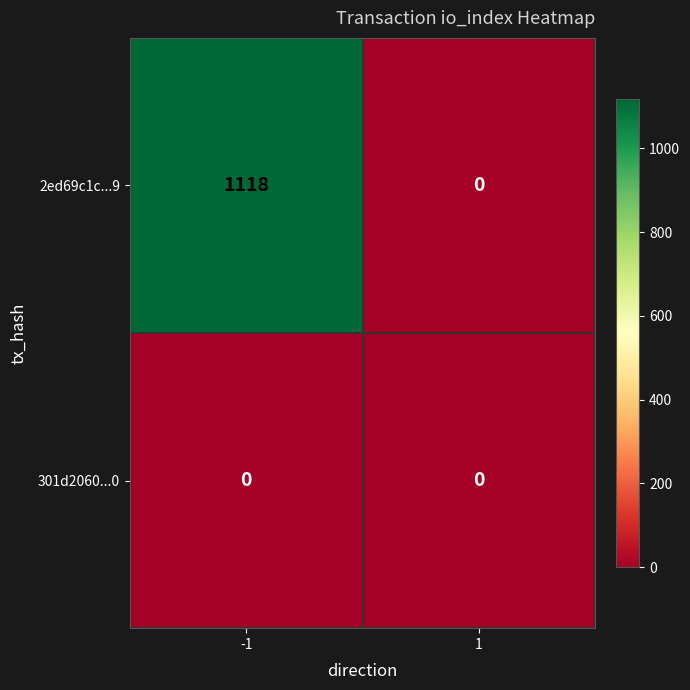

How many series are shown in this chart?

2